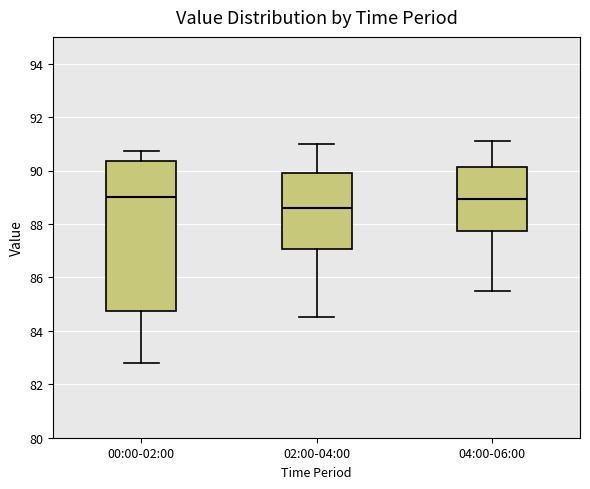

Where is the lower edge of the box for 00:00-02:00 on the y-axis? The values are not printed on the chart, so give them approximately, as read against the axis.

84.8